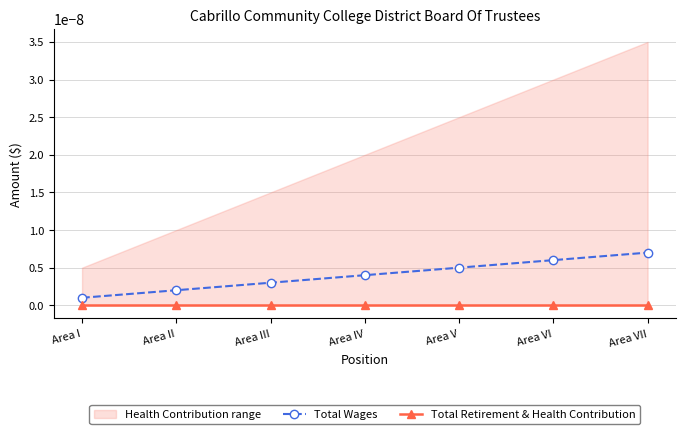

True or false: Total Wages and Total Retirement & Health Contribution intersect in this chart.

False